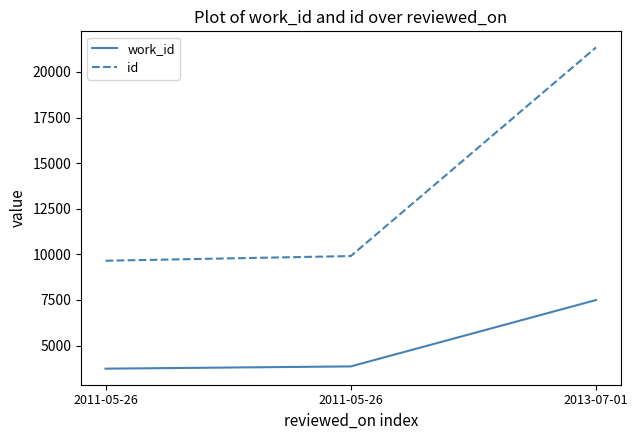

Which category has the lowest value in the id series?

2011-05-26